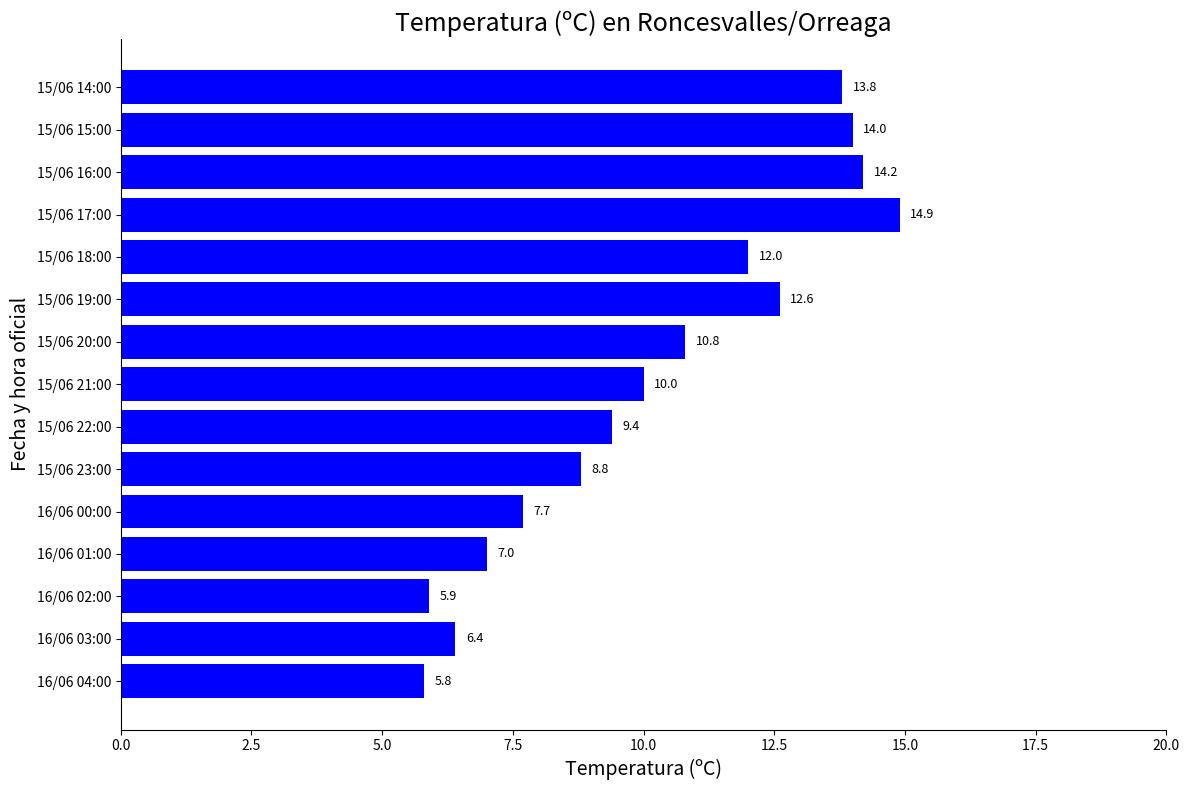

What is the ratio of the value at 16/06 00:00 to the value at 16/06 03:00?

1.2